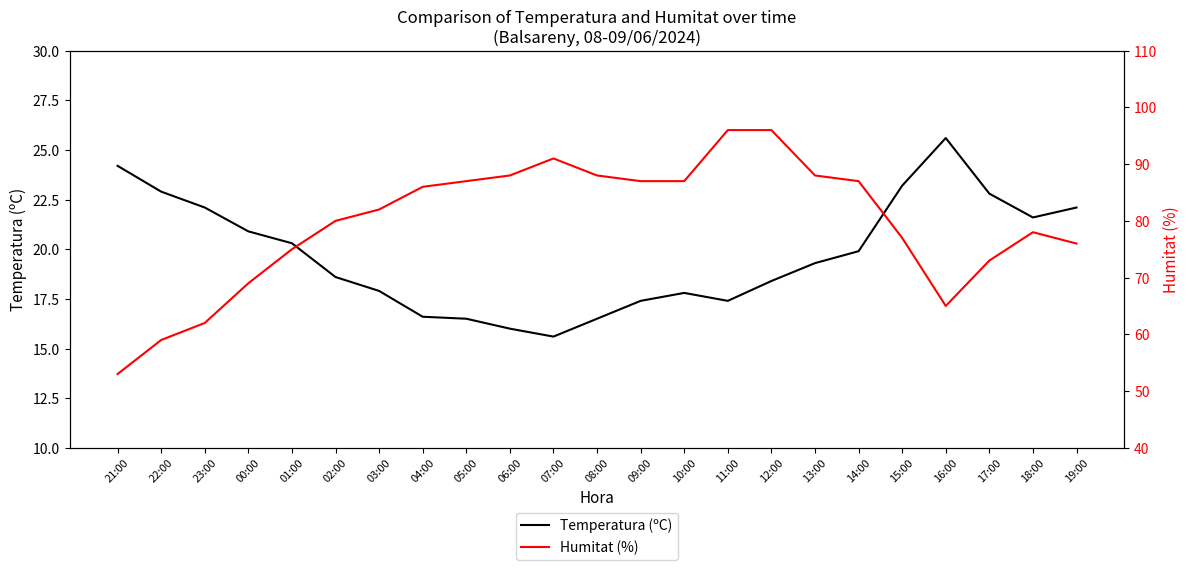

Is the value of Humitat (%) at 23:00 greater than the value of Temperatura (ºC) at 23:00?

Yes